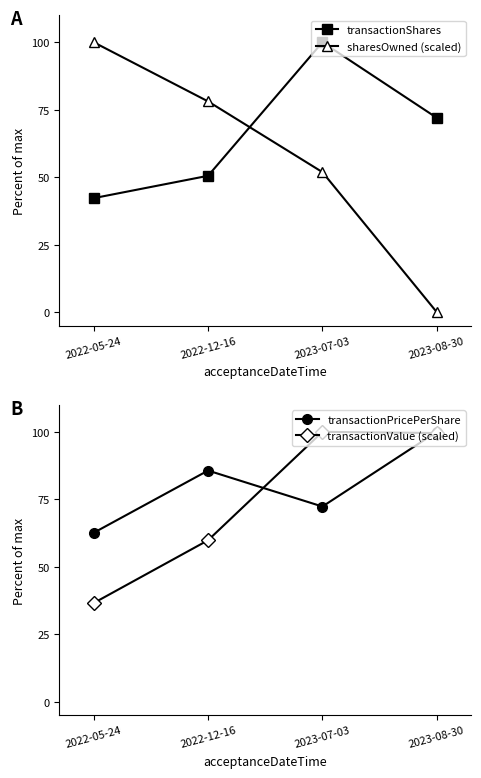

Reading right to left, list all the values displayed in this chart.

transactionShares: 2023-08-30=72.0	2023-07-03=100.0	2022-12-16=50.5	2022-05-24=42.2
sharesOwned (scaled): 2023-08-30=0.0	2023-07-03=51.9	2022-12-16=78.1	2022-05-24=100.0
transactionPricePerShare: 2023-08-30=100.0	2023-07-03=72.3	2022-12-16=85.7	2022-05-24=62.6
transactionValue (scaled): 2023-08-30=99.6	2023-07-03=100.0	2022-12-16=59.8	2022-05-24=36.6